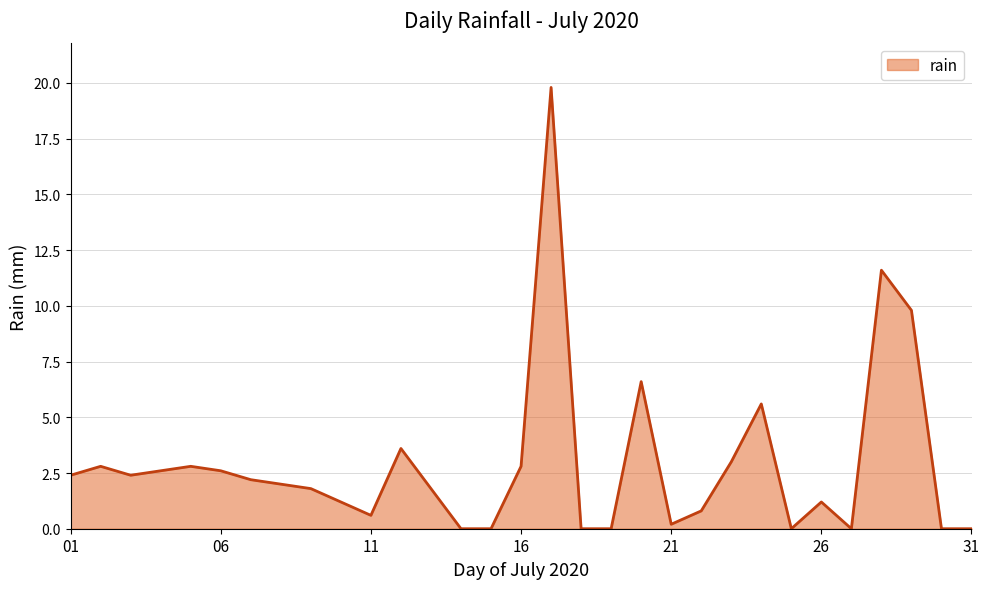

Does the chart have visible grid lines?

Yes